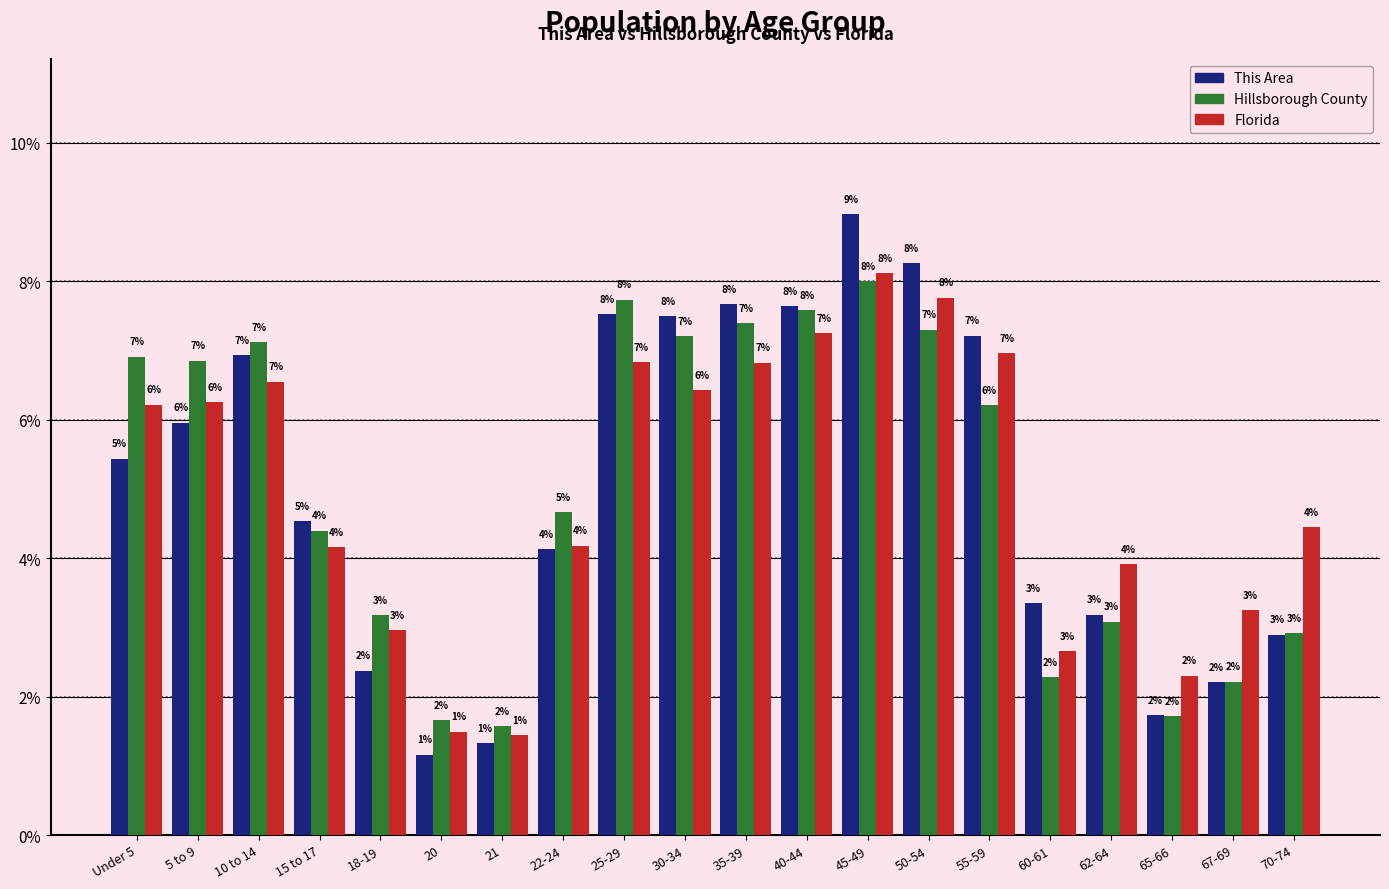

What is the approximate value of Florida at 62-64?

3.9